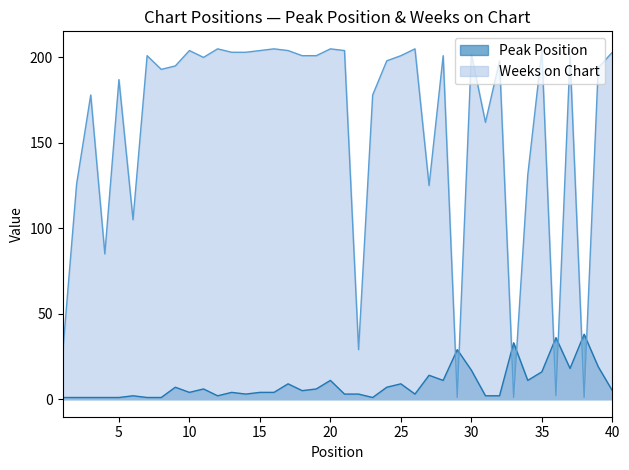

What is the value of the Weeks on Chart point at the 40th from the left?

203